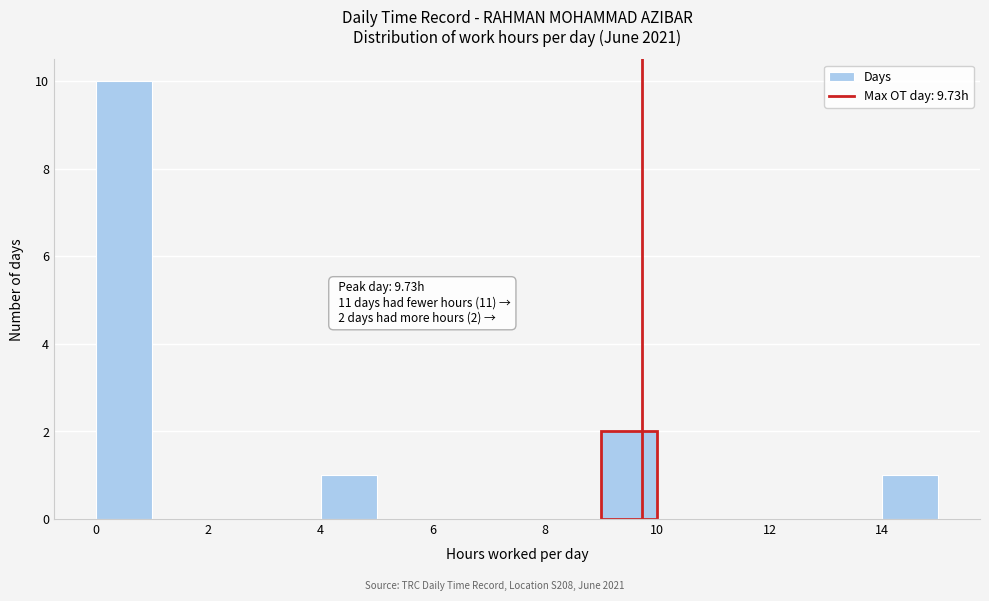

Which range on the x-axis has the tallest bar?

0 to 1